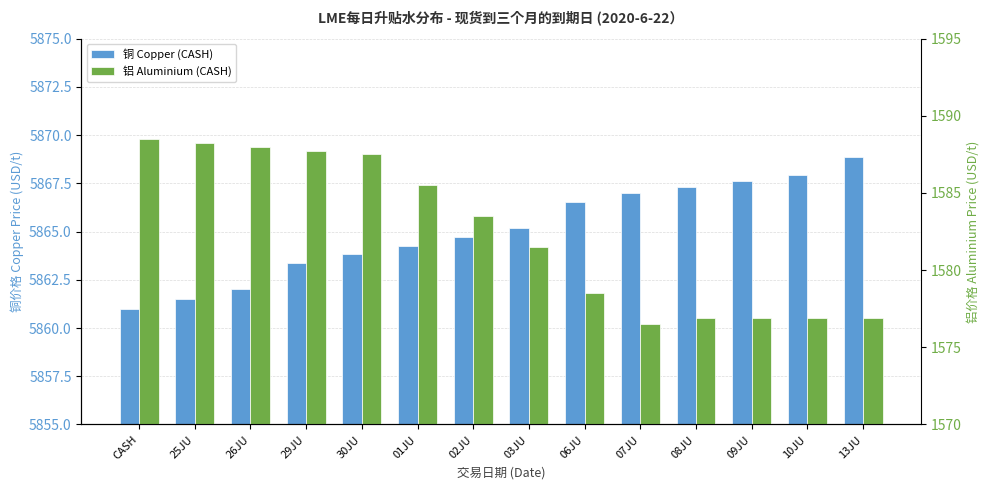

Reading left to right, list all the values displayed in this chart.

铜 Copper (CASH): 5861.0	5861.5	5862.0	5863.4	5863.8	5864.3	5864.7	5865.2	5866.6	5867.0	5867.3	5867.6	5867.9	5868.9
铝 Aluminium (CASH): 1588.5	1588.2	1588.0	1587.8	1587.5	1585.5	1583.5	1581.5	1578.5	1576.5	1576.9	1576.9	1576.9	1576.9